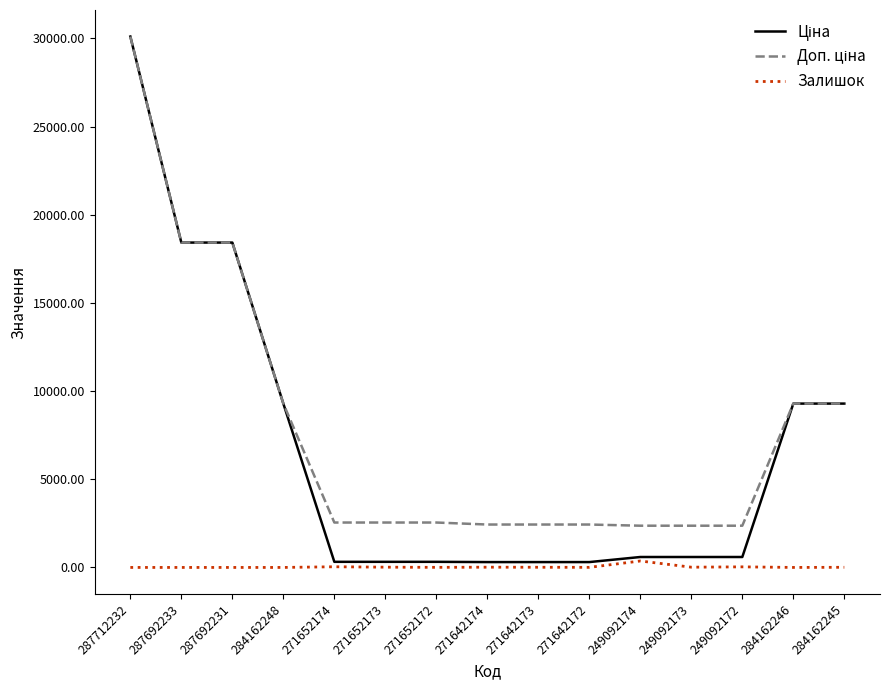

What is the maximum value shown in the chart?

30102.8